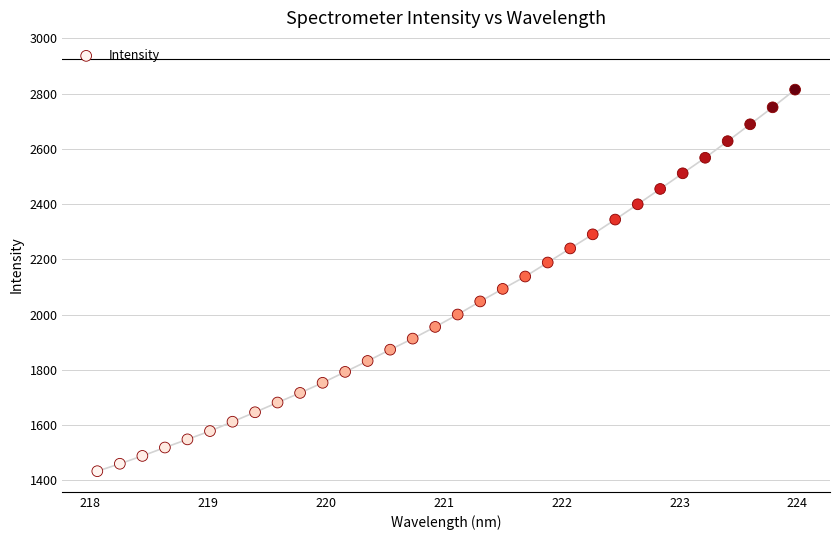

What is the range of X values (max minus min)?

5.9